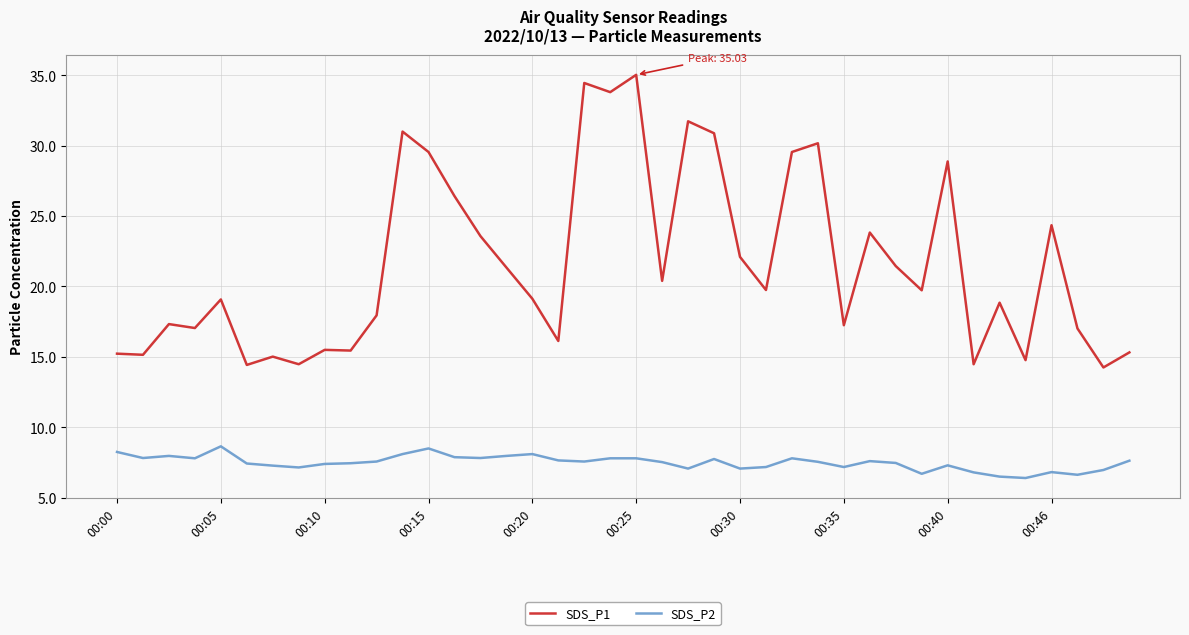

List the series in order of their overall mean, highest first.

SDS_P1, SDS_P2